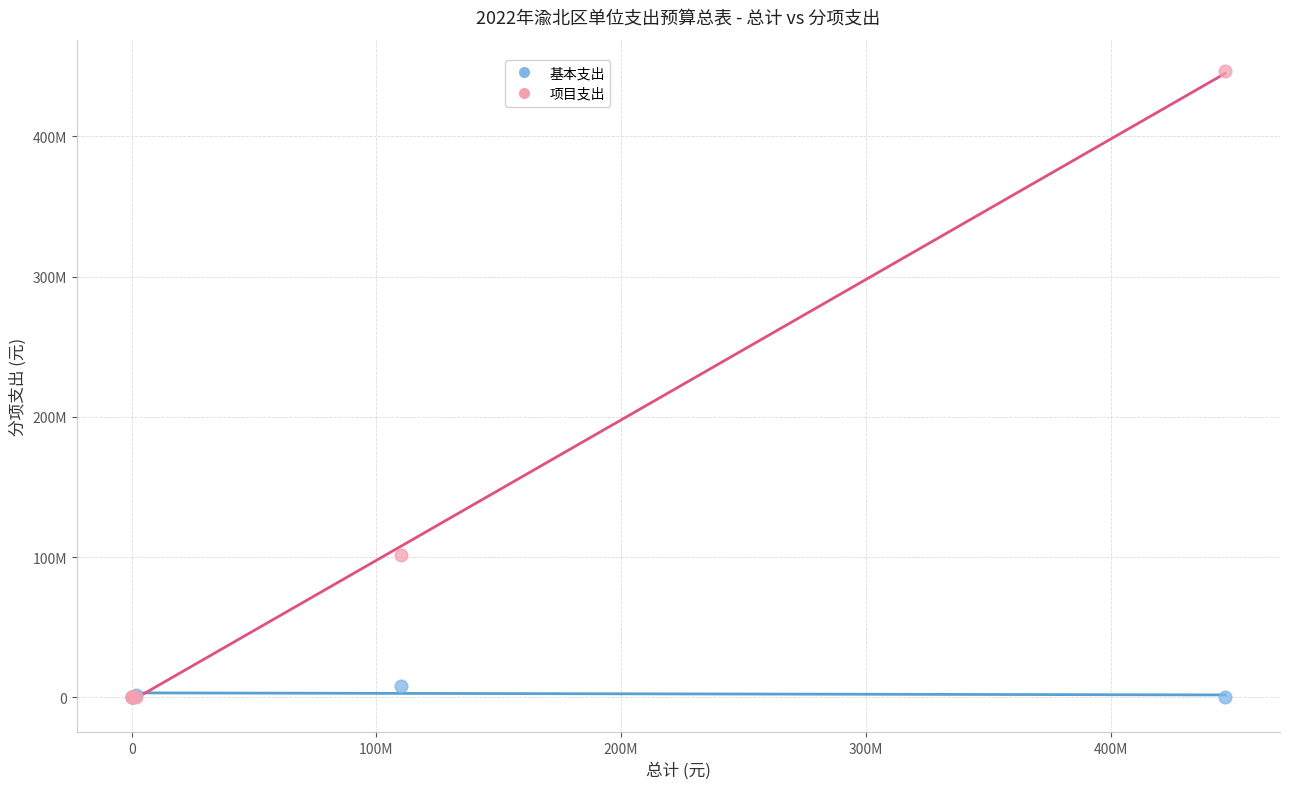

Which series reaches the maximum Y coordinate?

项目支出